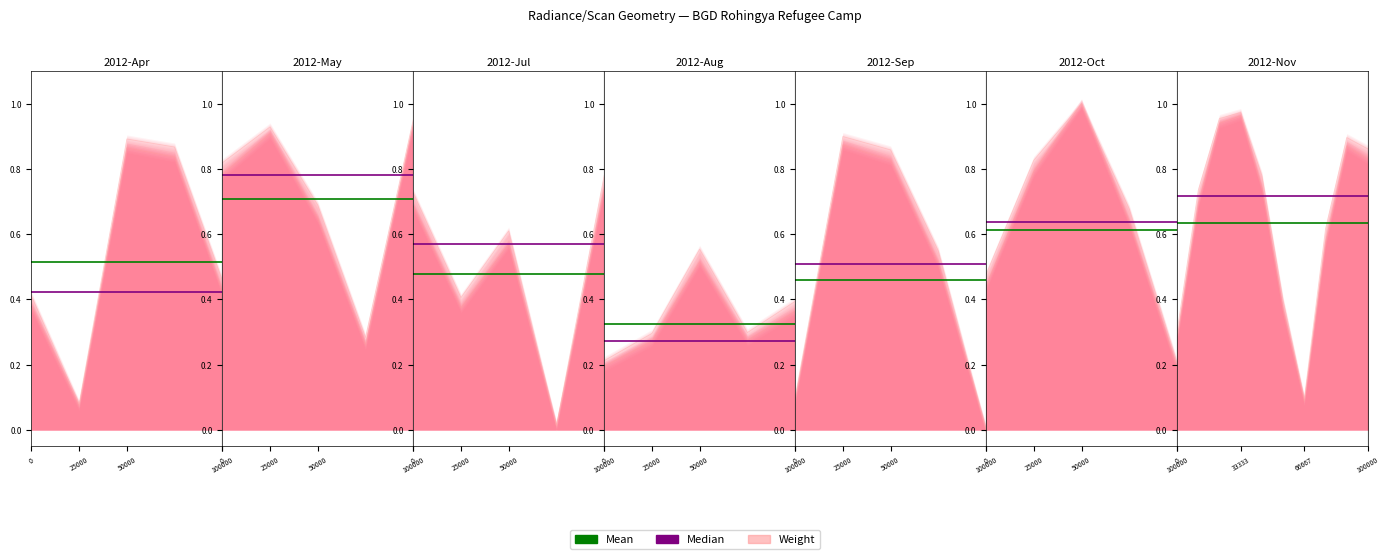

Read the Mean value at 6.

0.6